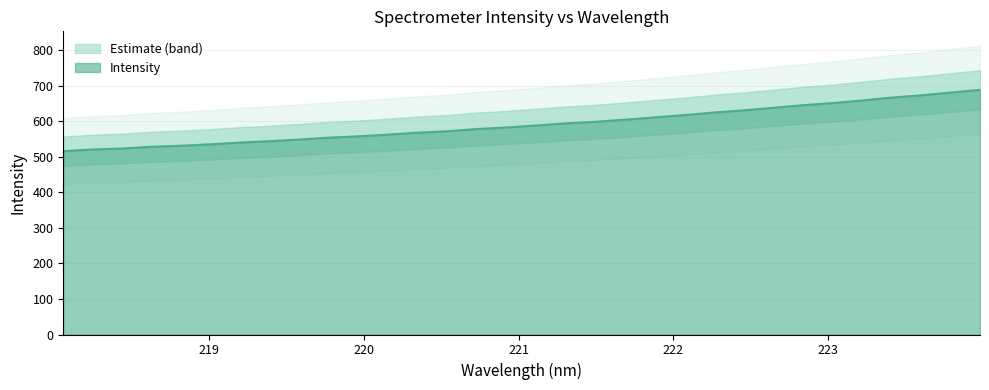

List the labels in order of value, smallest first.

218.0596, 218.2508, 218.442, 218.6332, 218.8244, 219.0156, 219.2067, 219.3979, 219.589, 219.7801, 219.9712, 220.1623, 220.3533, 220.5444, 220.7354, 220.9264, 221.1174, 221.3083, 221.4993, 221.6902, 221.8812, 222.0721, 222.263, 222.4538, 222.6447, 222.8355, 223.0264, 223.2172, 223.408, 223.5987, 223.7895, 223.9802